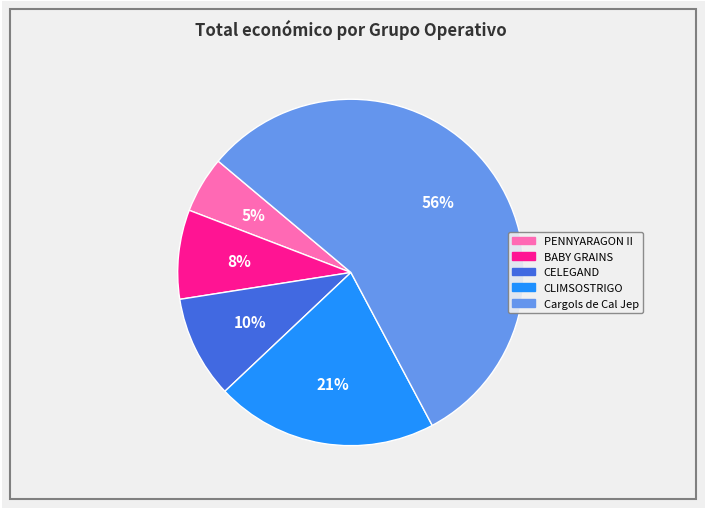

Is there any slice that represents more than half of the pie?

Yes